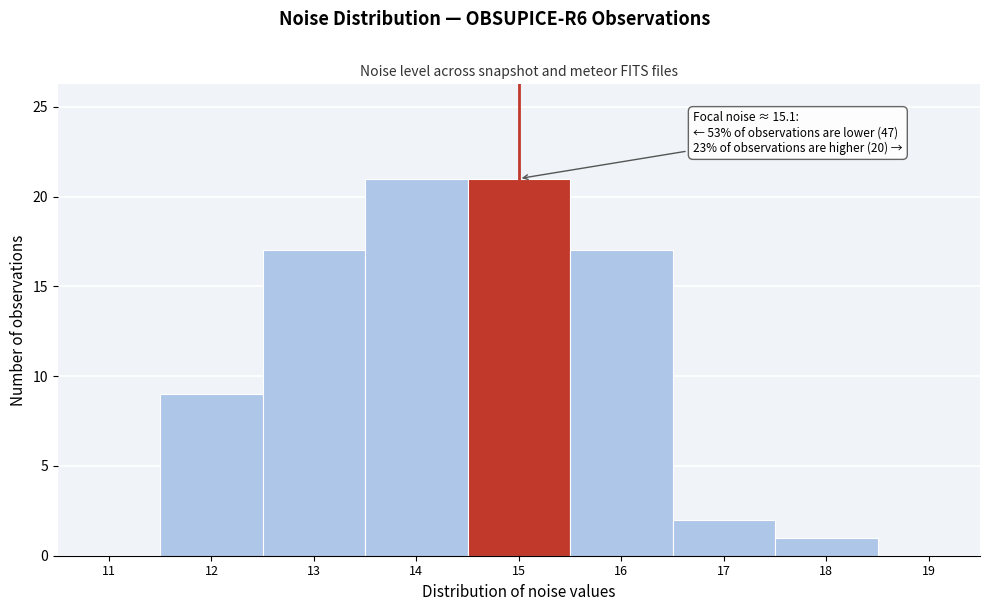

Reading left to right, what are all the values shown in this chart?

11=0	12=9	13=17	14=21	15=21	16=17	17=2	18=1	19=0